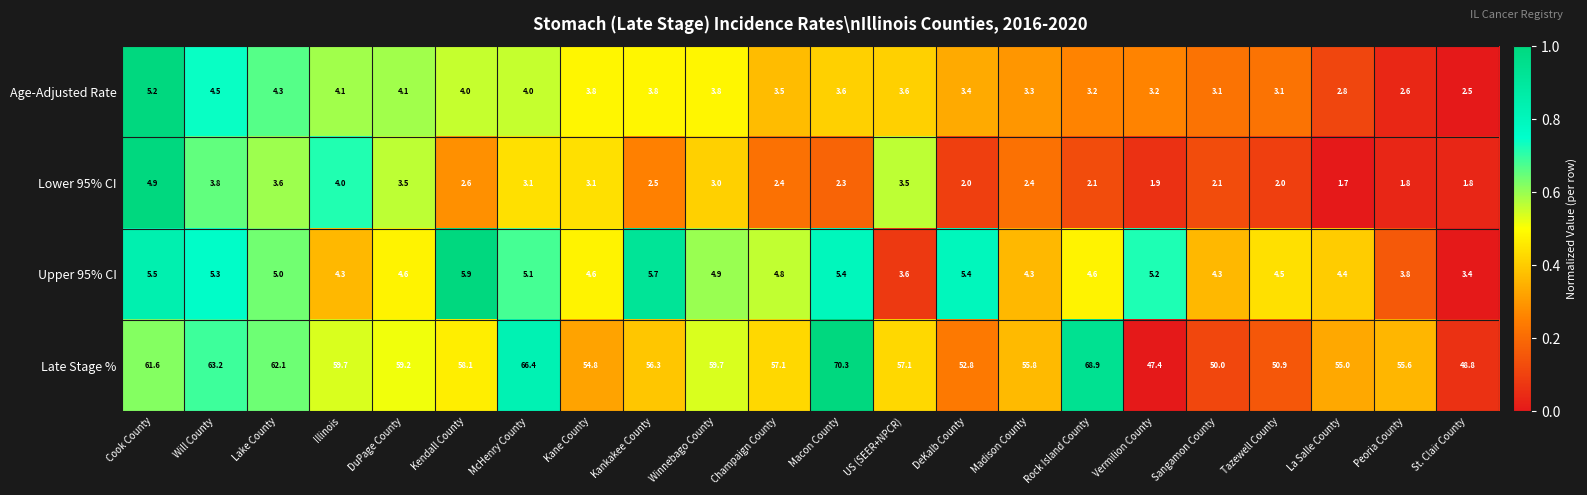

Is it true that Upper 95% CI equals 1.6 at St. Clair County?

False